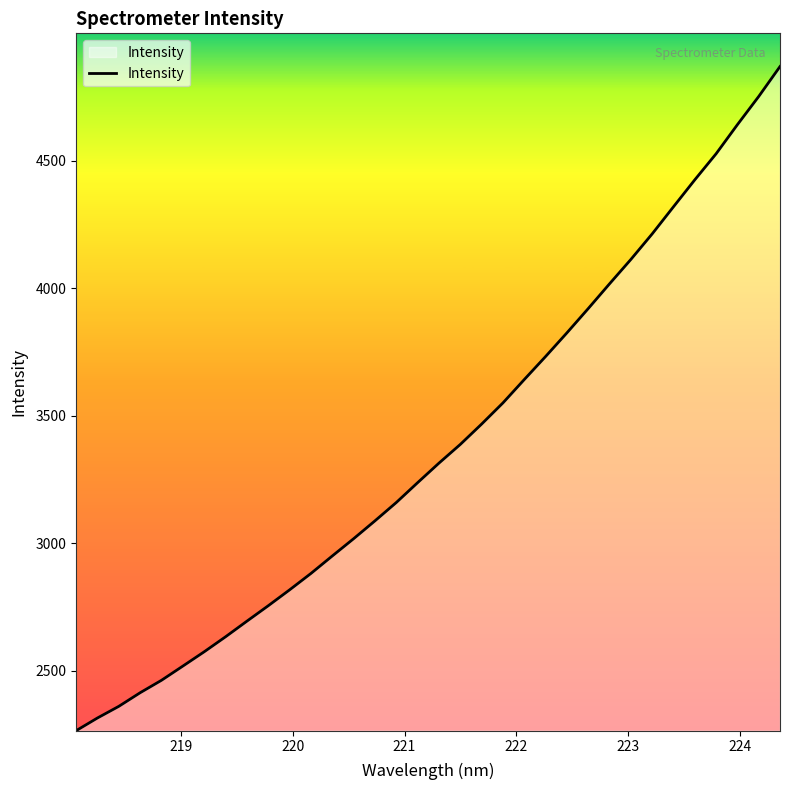

Does the chart display data point markers on the line(s)?

No